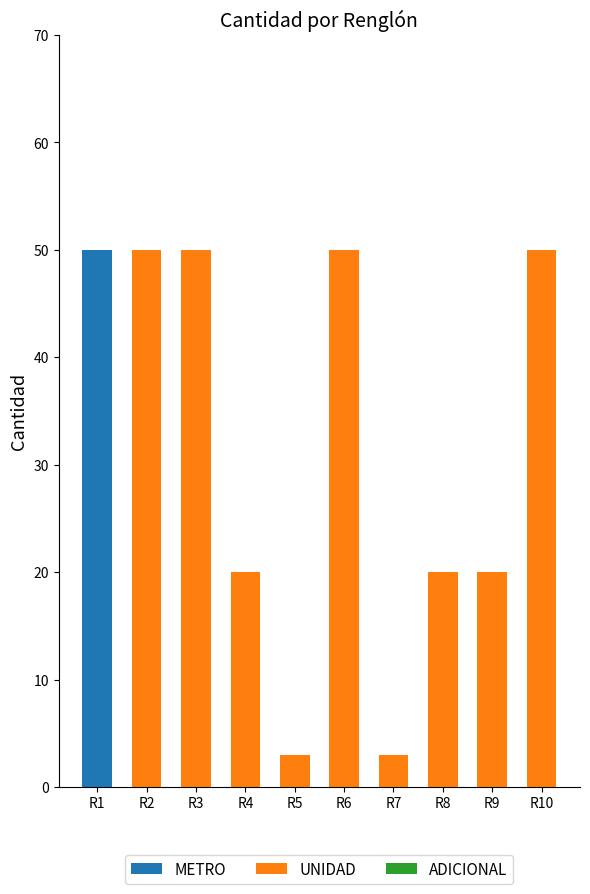

True or false: METRO has a value of -33 at R10.

False